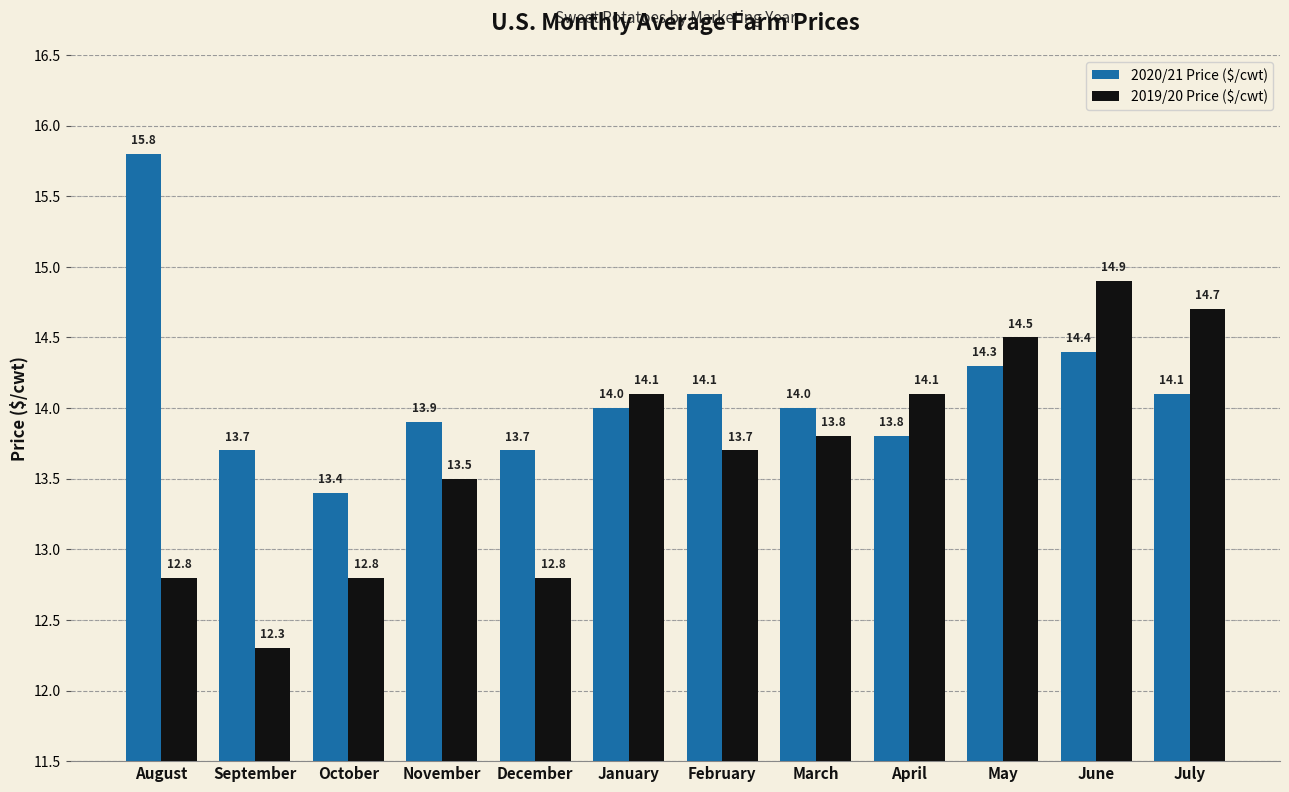

True or false: 2019/20 Price ($/cwt) has a value of 6.3 at November.

False